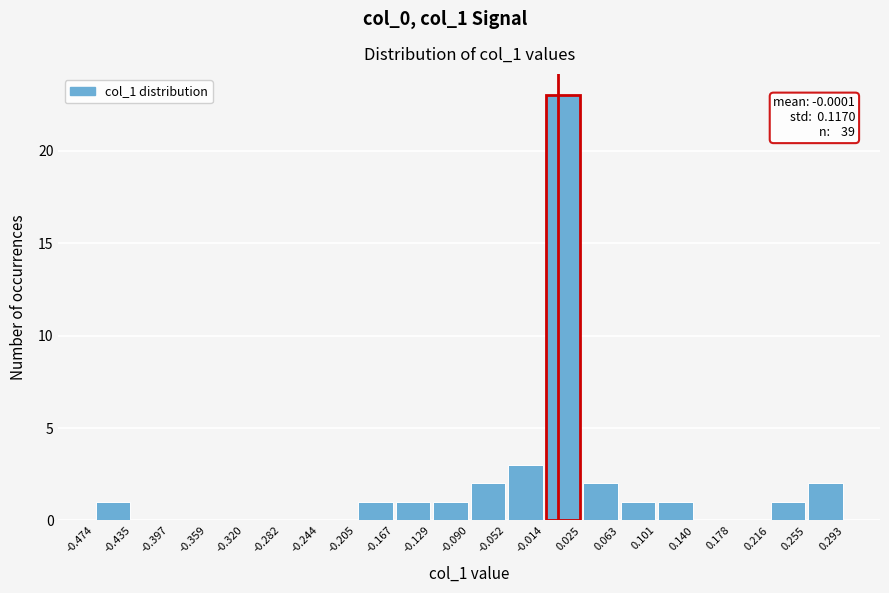

Over which range of the x-axis is the bar tallest?

-0.014 to 0.025